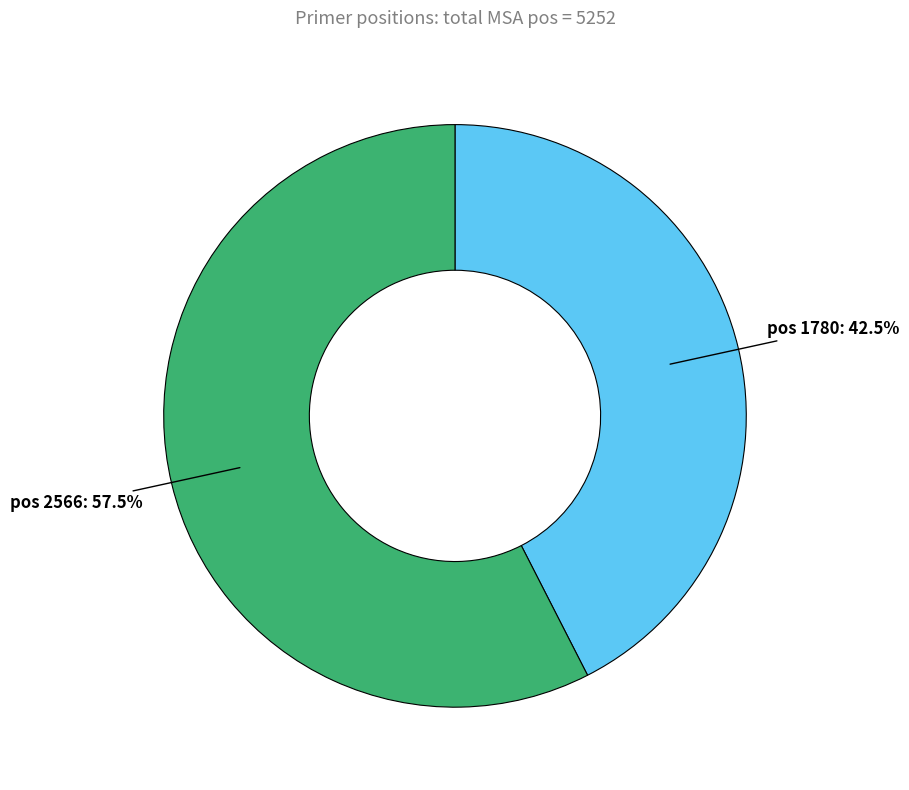

How much of the chart is everything except pos 1780: 42.5%?

57.5%